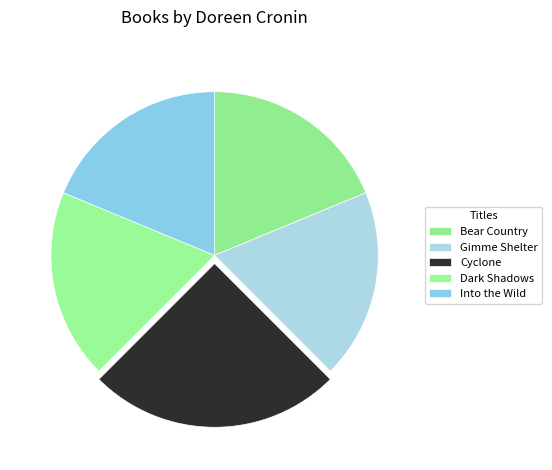

How many segments does this pie chart have?

5